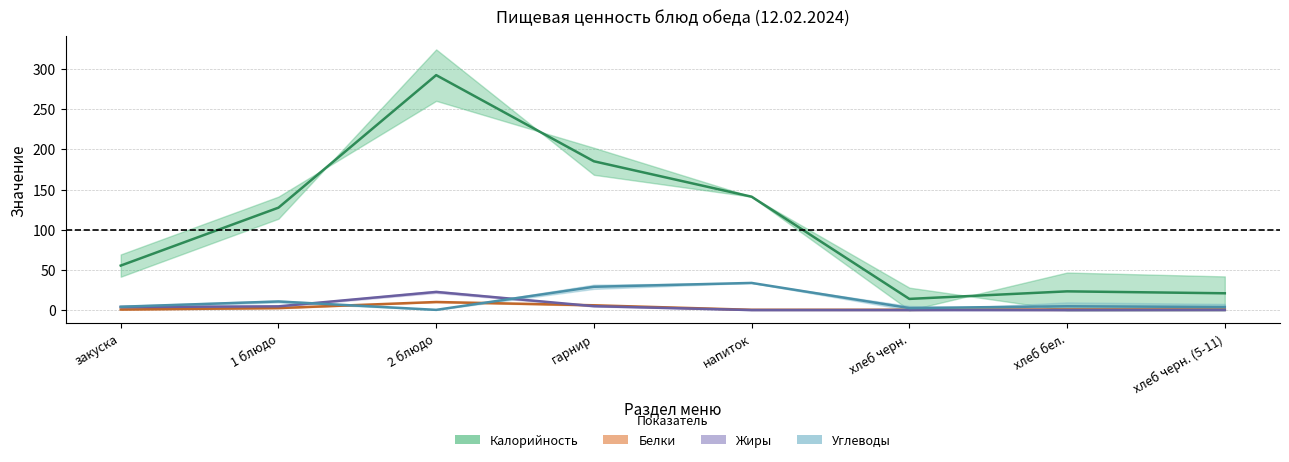

What is the average value of the Калорийность (1-4) series?

107.5